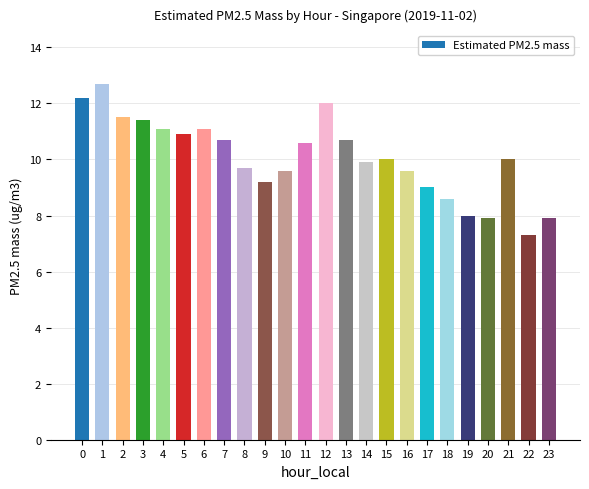

What is the sum of all values?

241.6